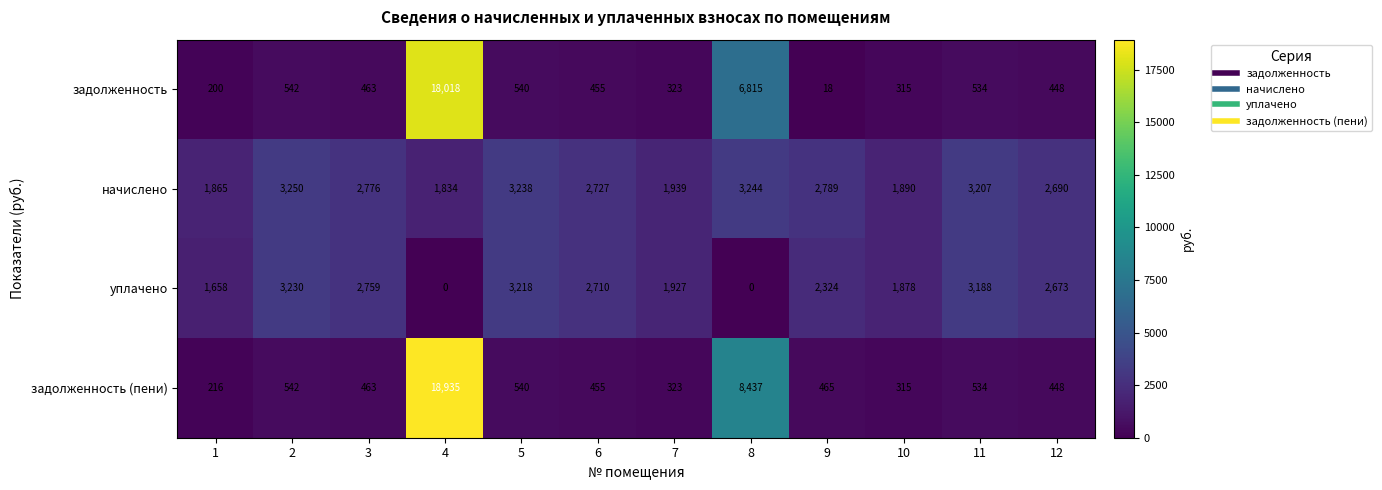

What is the total value across all series at 6?

6347